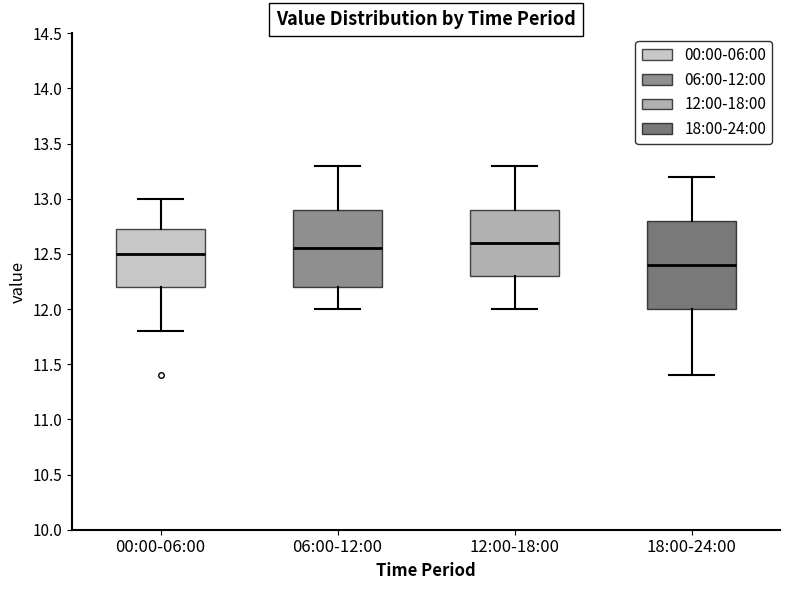

Reading left to right, transcribe this box plot: for each box, give where its median line is, the range the box spans, and where its two whiskers end, as read against the y-axis. The values are not printed on the chart, so give them approximately, as read against the axis.

00:00-06:00: median 12.50, box 12.20 to 12.75, whiskers 11.80 to 13.00
06:00-12:00: median 12.55, box 12.20 to 12.90, whiskers 12.00 to 13.30
12:00-18:00: median 12.60, box 12.30 to 12.90, whiskers 12.00 to 13.30
18:00-24:00: median 12.40, box 12.00 to 12.80, whiskers 11.40 to 13.20